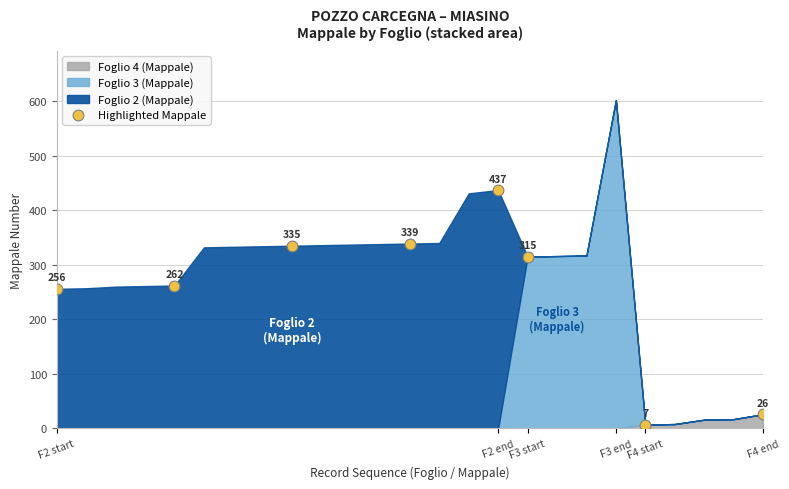

What is the average Y value?

247